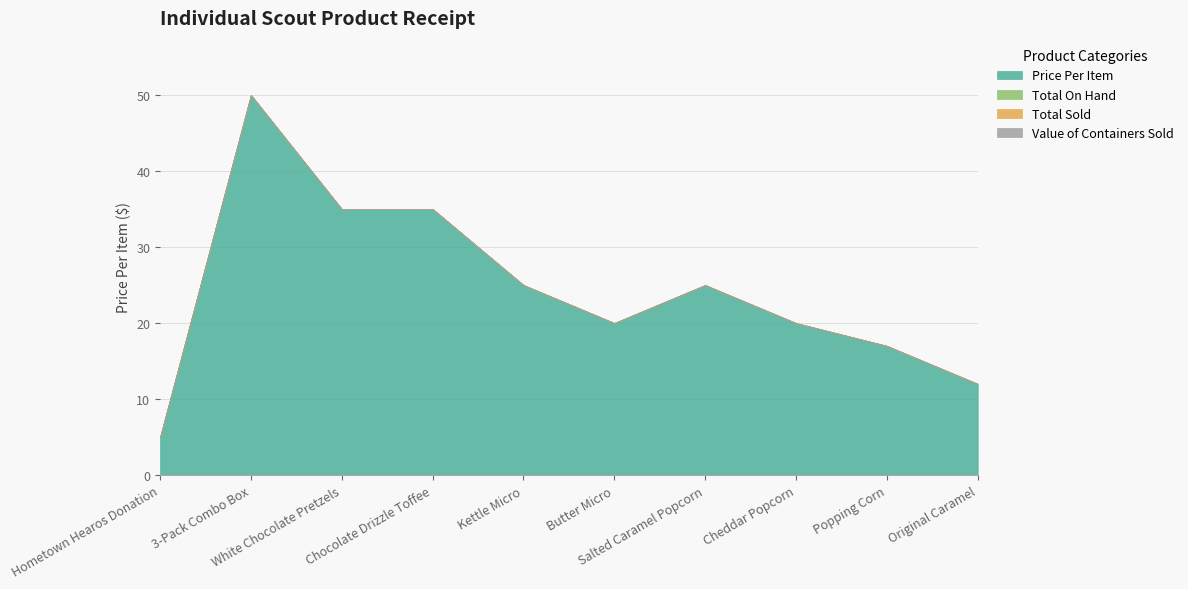

Does the chart have visible grid lines?

Yes